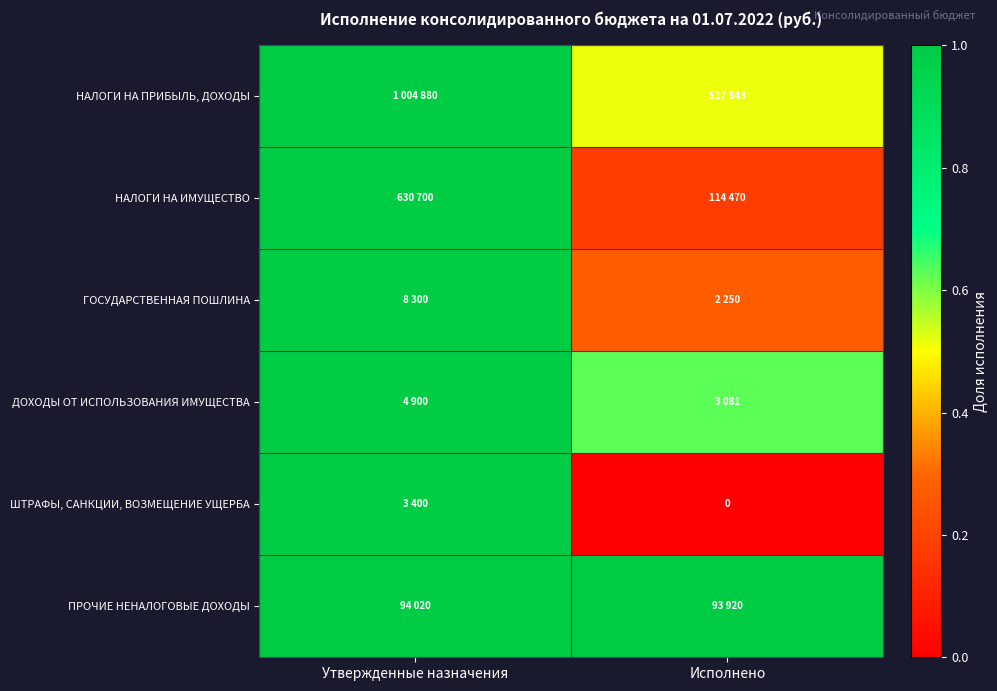

Is the value of ШТРАФЫ, САНКЦИИ, ВОЗМЕЩЕНИЕ УЩЕРБА at Утвержденные назначения greater than the value of НАЛОГИ НА ИМУЩЕСТВО at Утвержденные назначения?

No